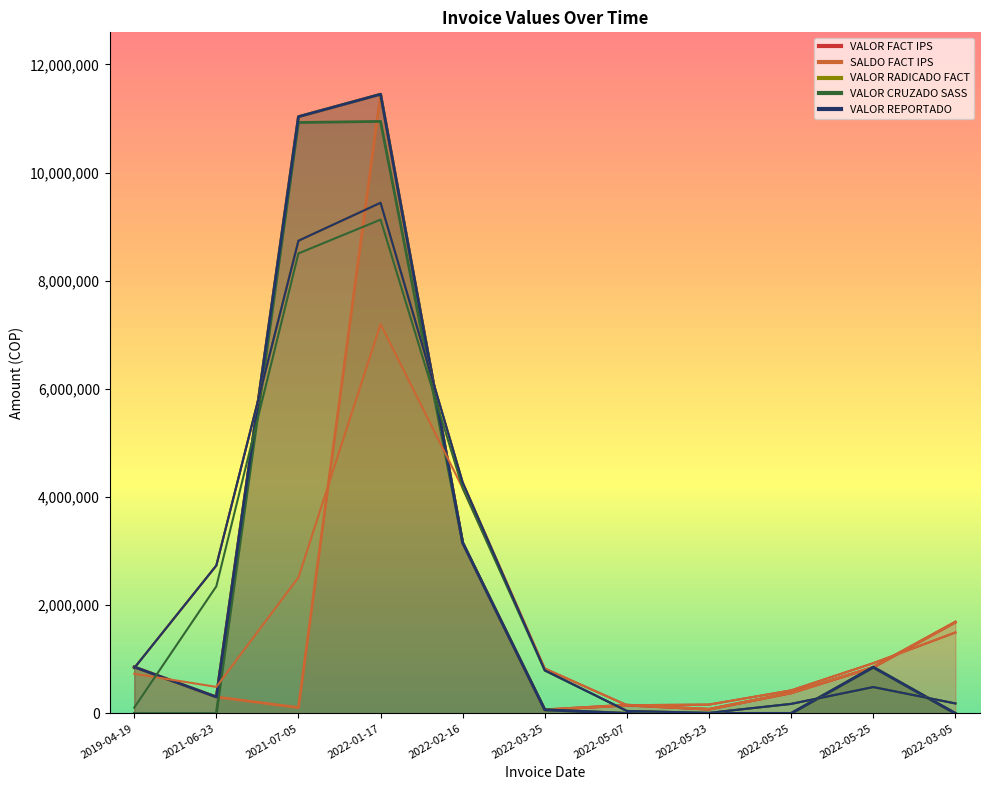

Where is the first local maximum for VALOR RADICADO FACT?

2022-01-17